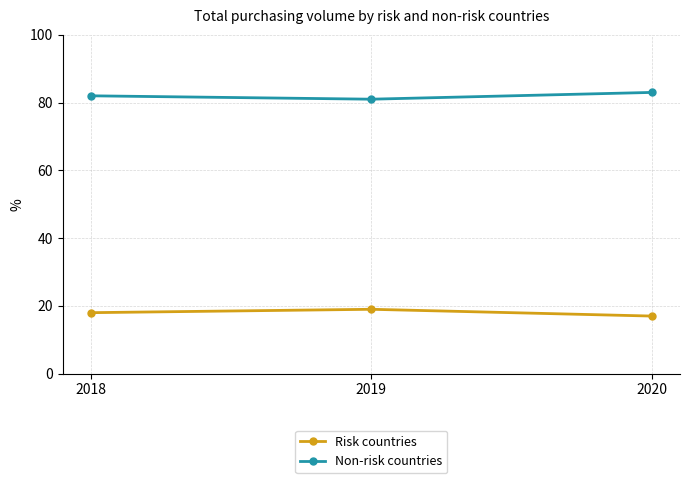

What is the value of the Non-risk countries point at the 2nd from the left?

81